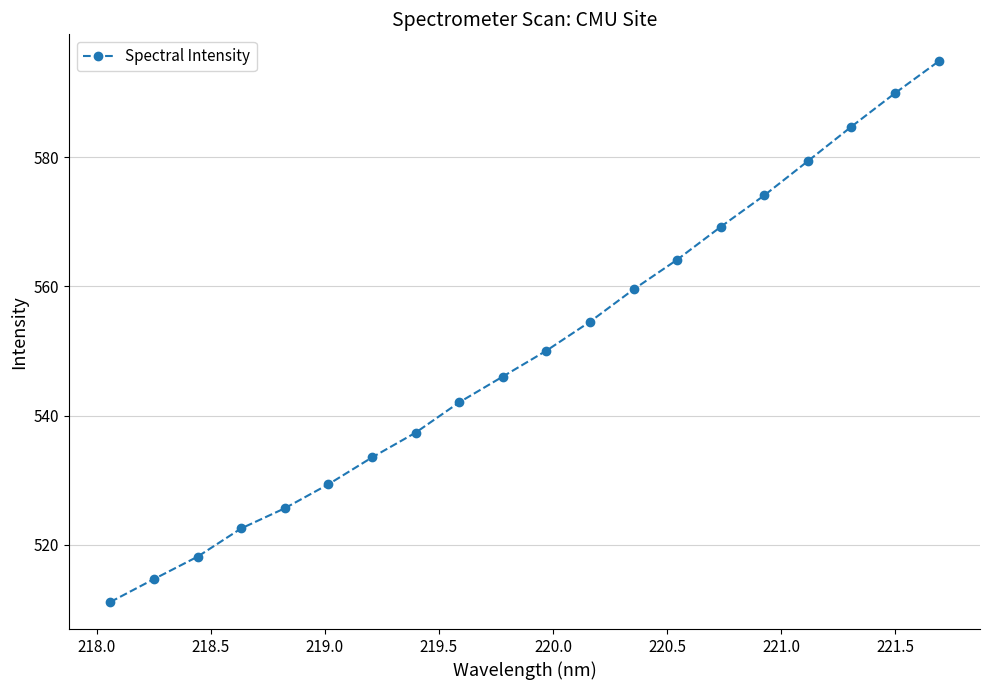

What is the maximum value shown in the chart?

594.8